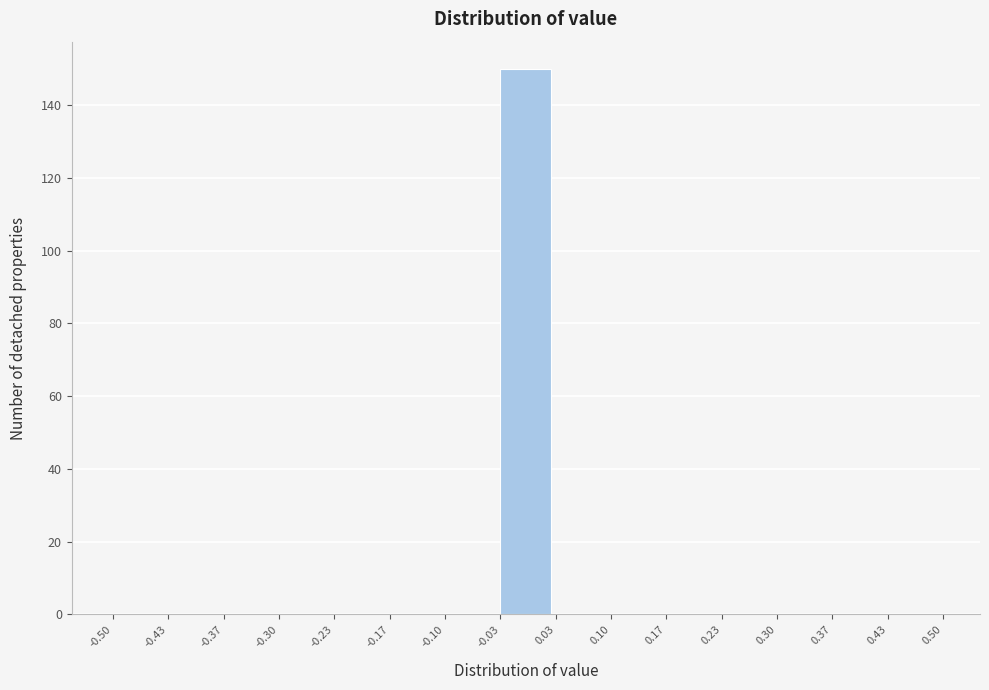

Which range on the x-axis has the tallest bar?

-0.03 to 0.03